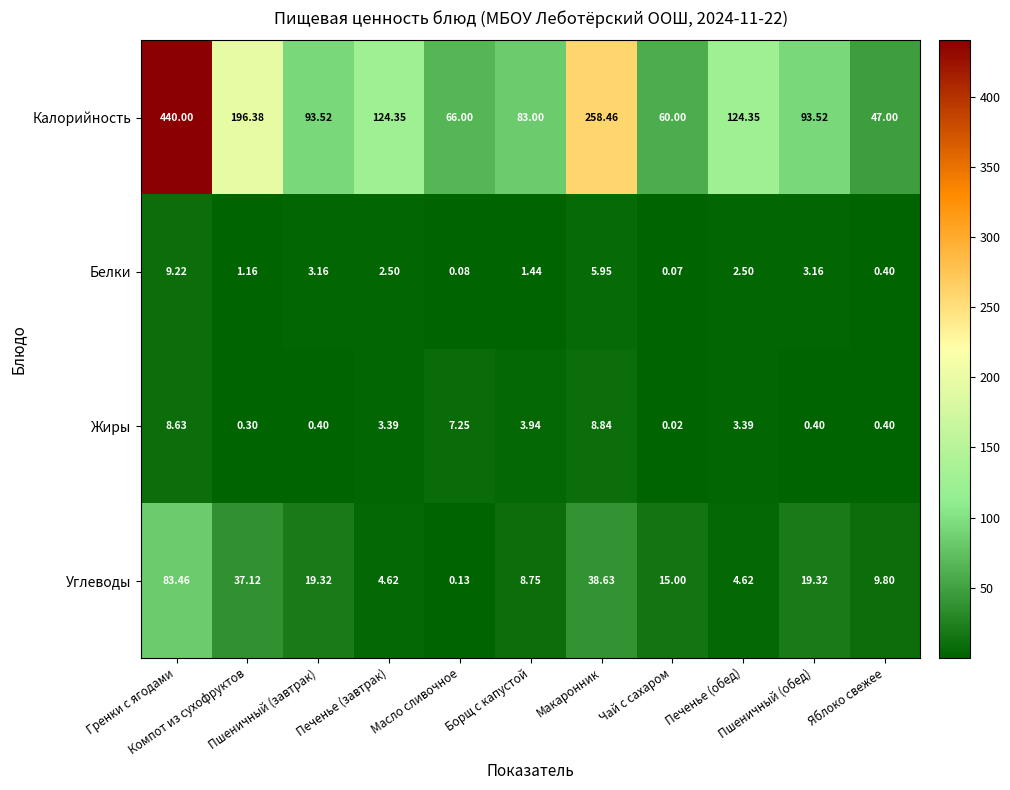

Which series has the largest total across all categories?

Калорийность